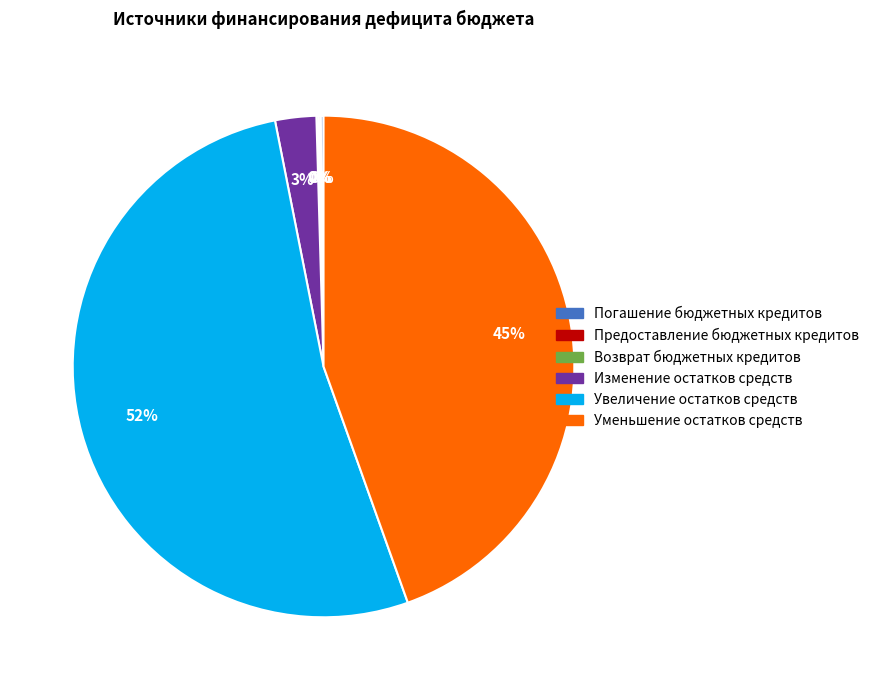

Do Увеличение остатков средств and Уменьшение остатков средств together represent more than half of the pie?

Yes